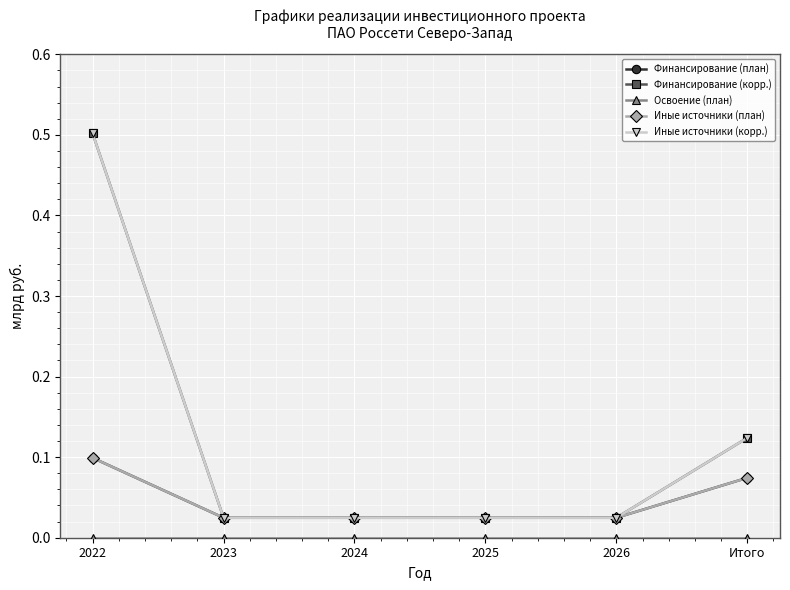

Does the chart display data point markers on the line(s)?

Yes